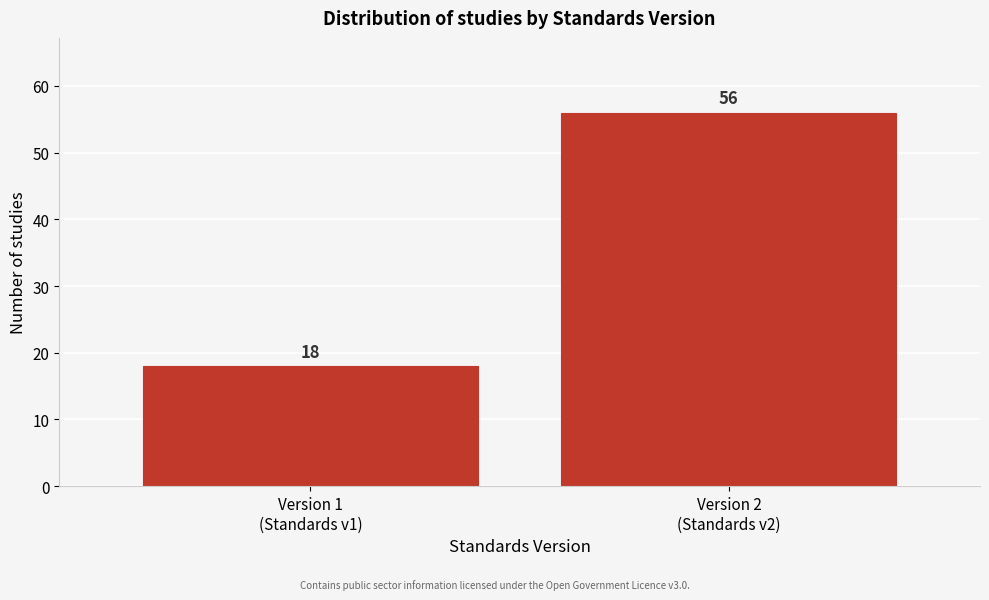

Reading left to right, list all the values displayed in this chart.

18	56